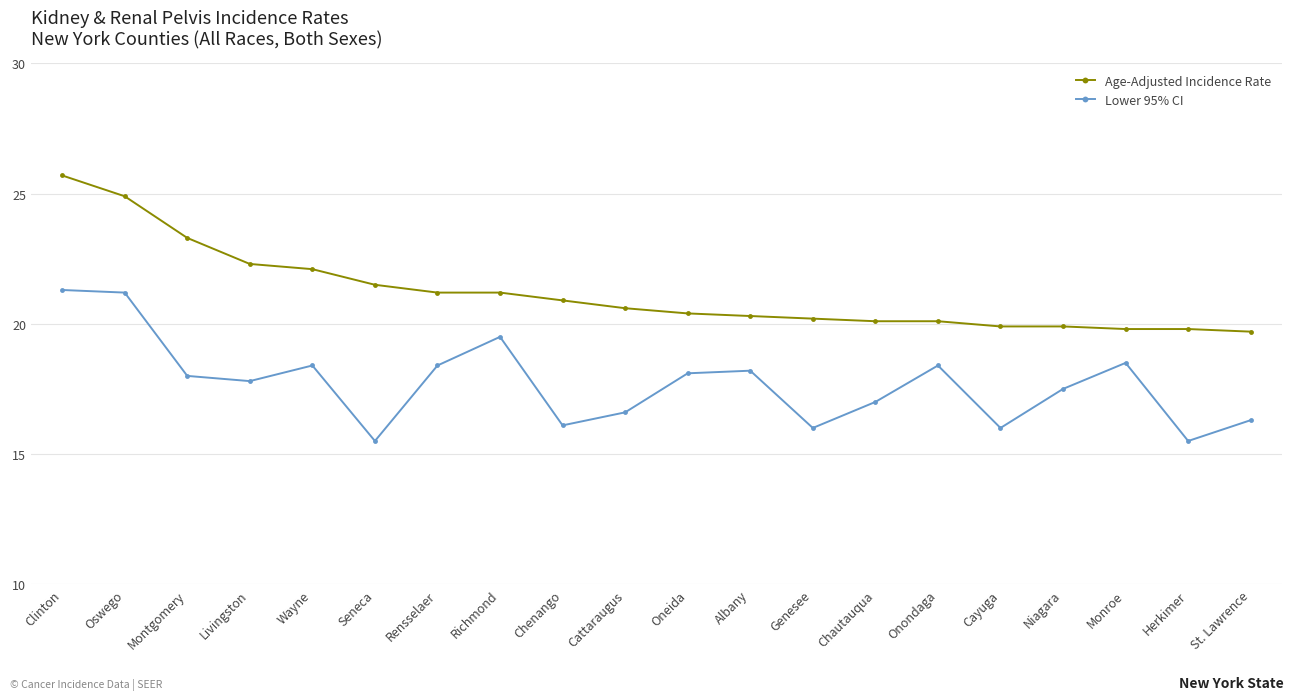

What is the difference between the second highest and second lowest values in the Age-Adjusted Incidence Rate series?

5.1